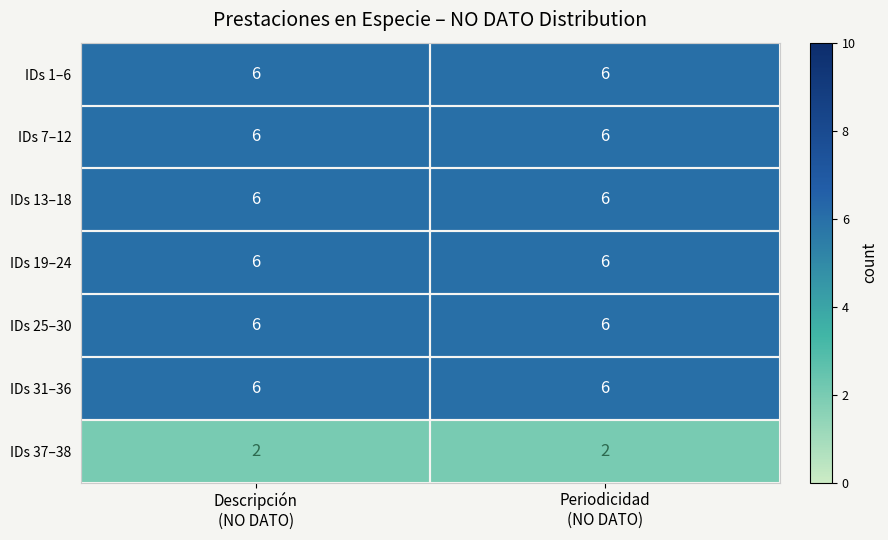

What is the lowest value of the IDs 31–36 series?

6